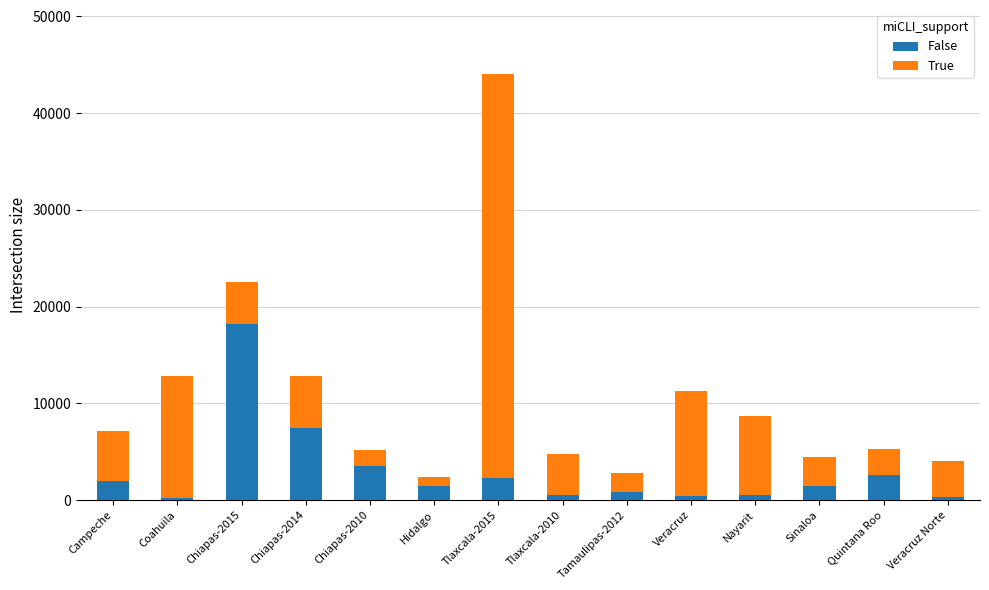

What is the total value across all series at Tamaulipas-2012?

2769.5